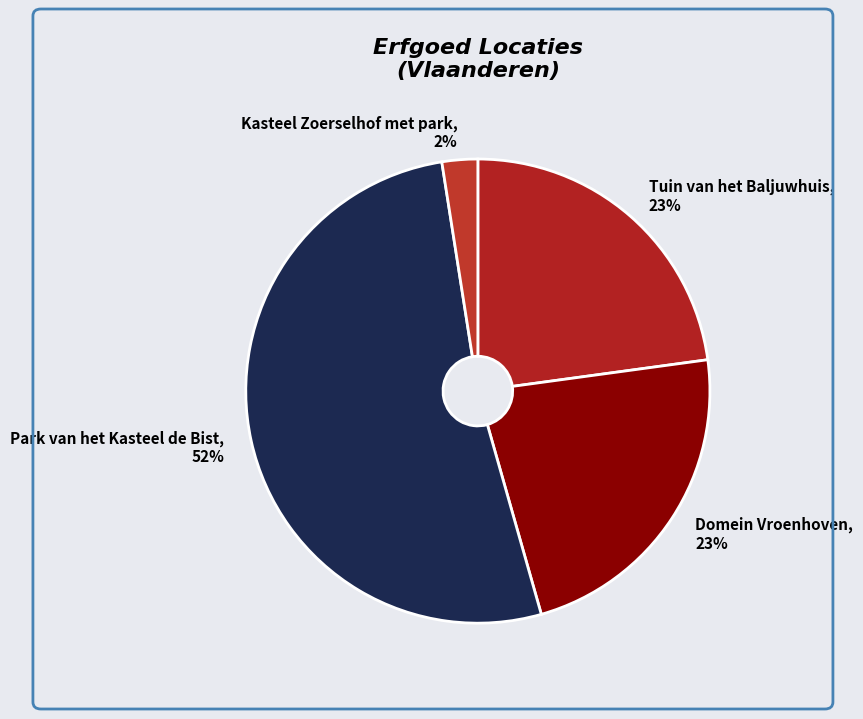

What is the smallest slice in the pie chart?

Kasteel Zoerselhof met park